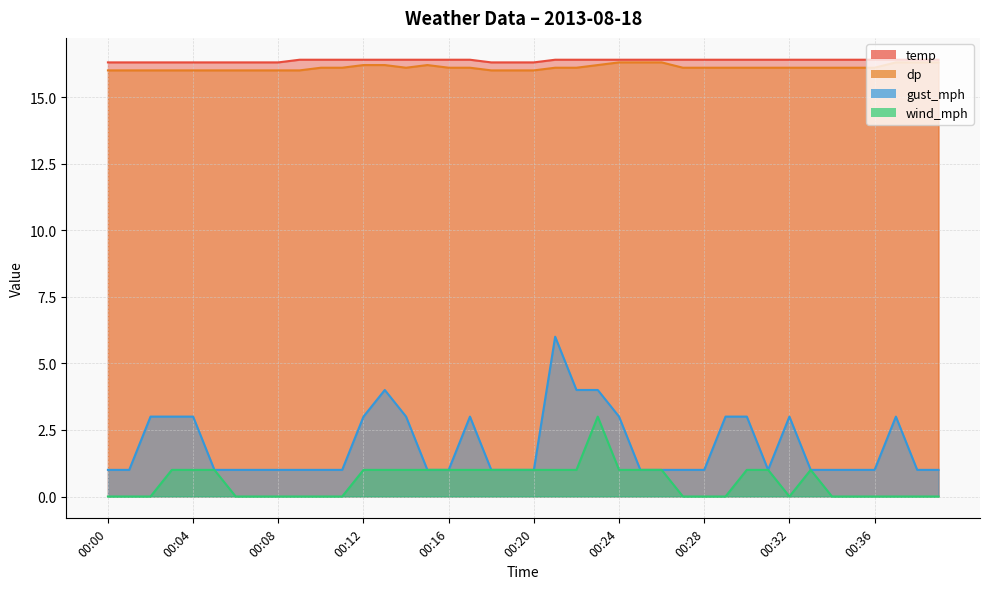

True or false: wind_mph and dp cross at least once.

False